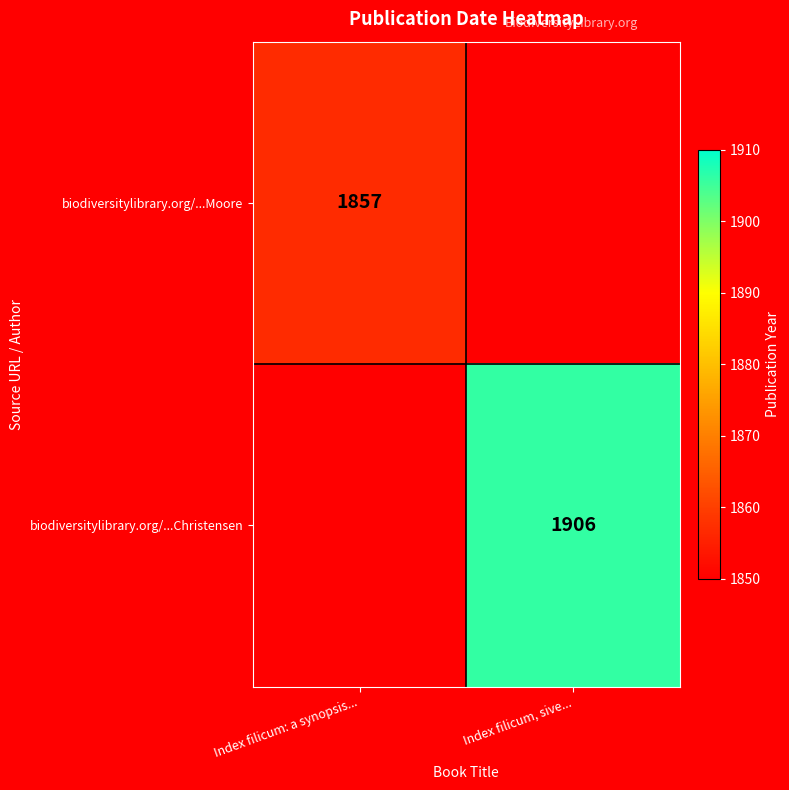

Count the number of data series in this chart.

2